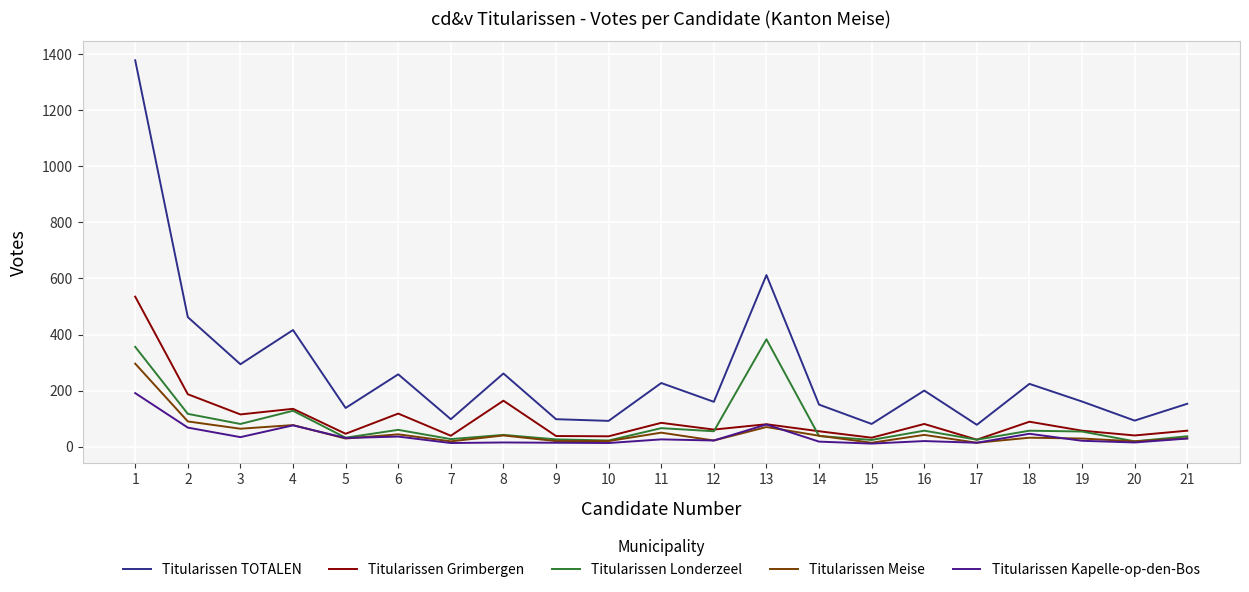

List the series in order of their peak value, lowest first.

Titularissen Kapelle-op-den-Bos, Titularissen Meise, Titularissen Londerzeel, Titularissen Grimbergen, Titularissen TOTALEN